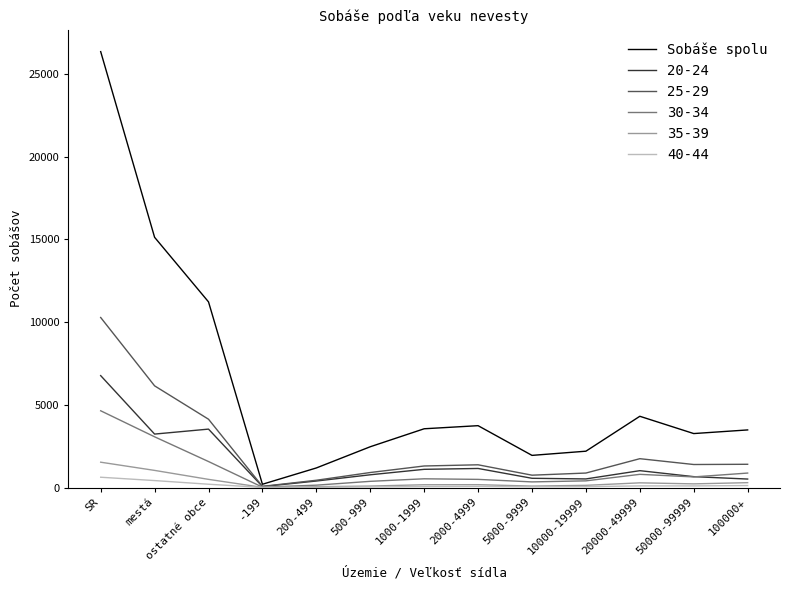

Is it true that 30-34 equals 377 at 500-999?

True